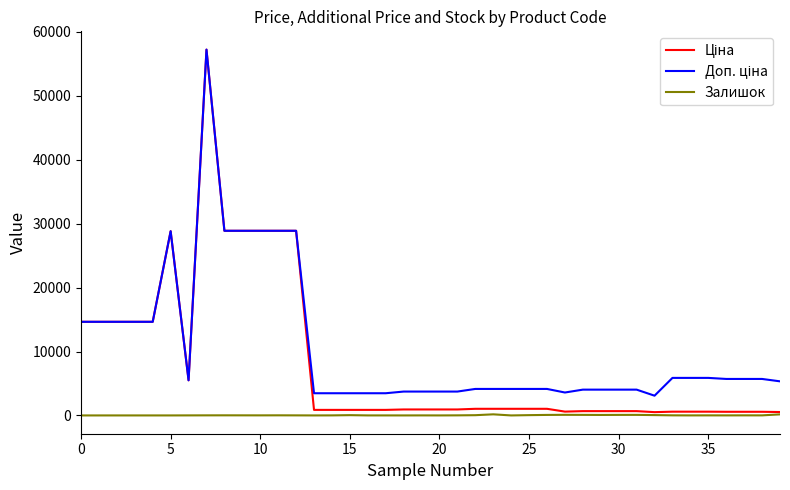

What is the greatest value displayed?

57235.5